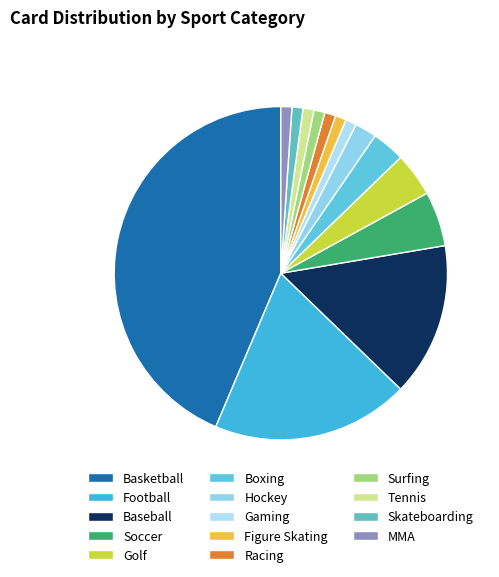

To the nearest percent, what is the average slice percentage?

7%